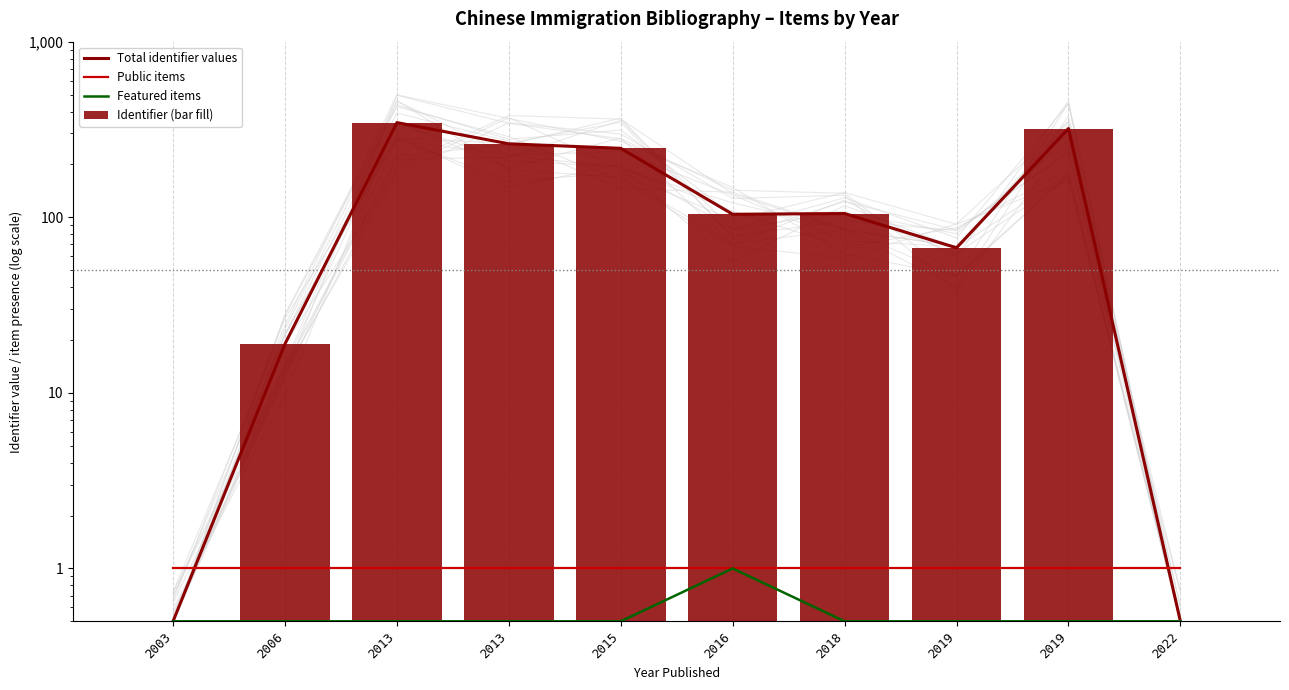

Which category has the highest value across all series?

2013